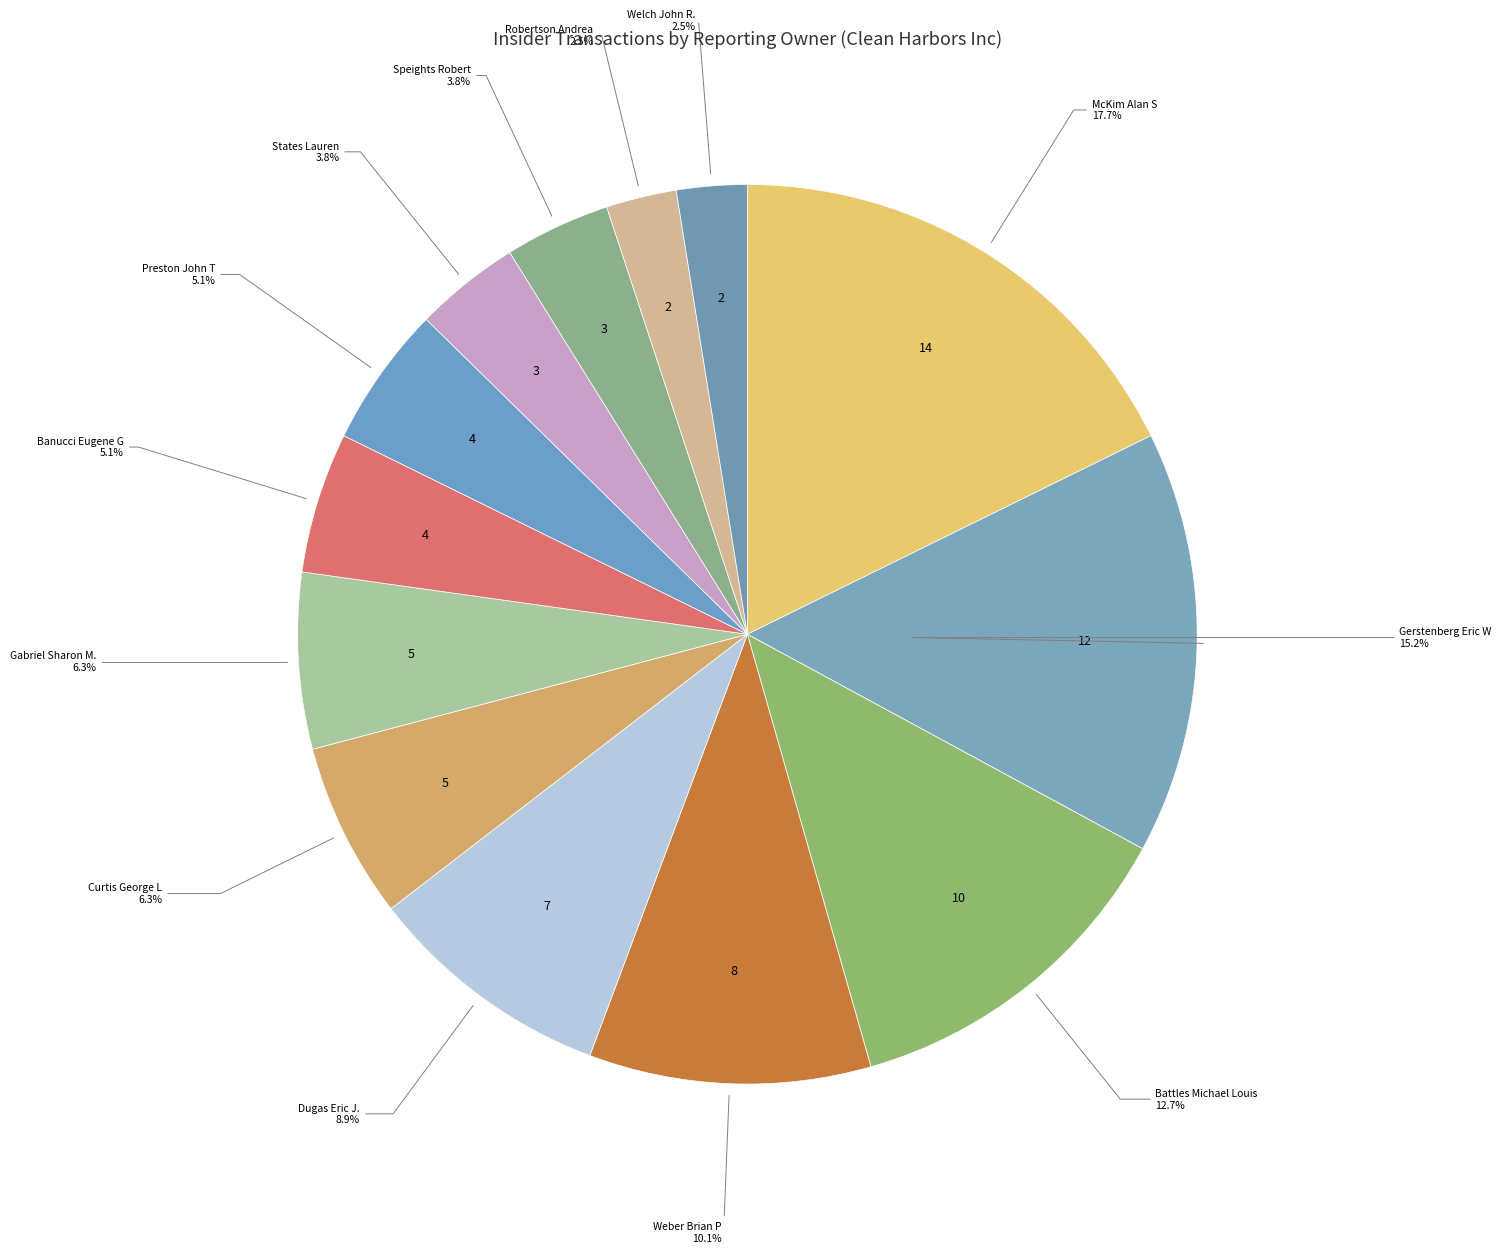

Which slice is the largest?

McKim Alan S